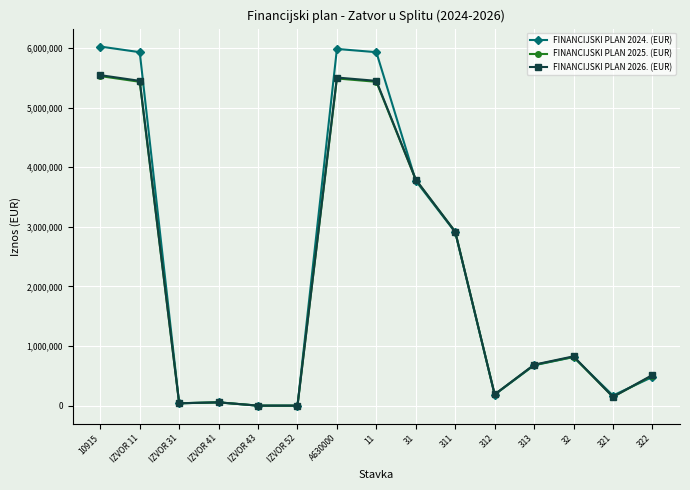

Which series ends up on top after the final intersection of FINANCIJSKI PLAN 2026. (EUR) and FINANCIJSKI PLAN 2024. (EUR)?

FINANCIJSKI PLAN 2026. (EUR)